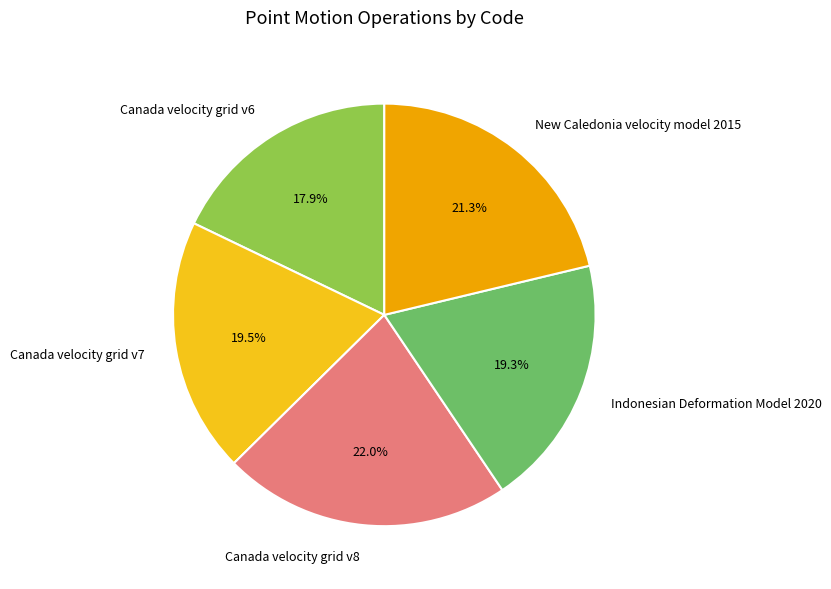

Is Canada velocity grid v7 the majority of the pie?

No